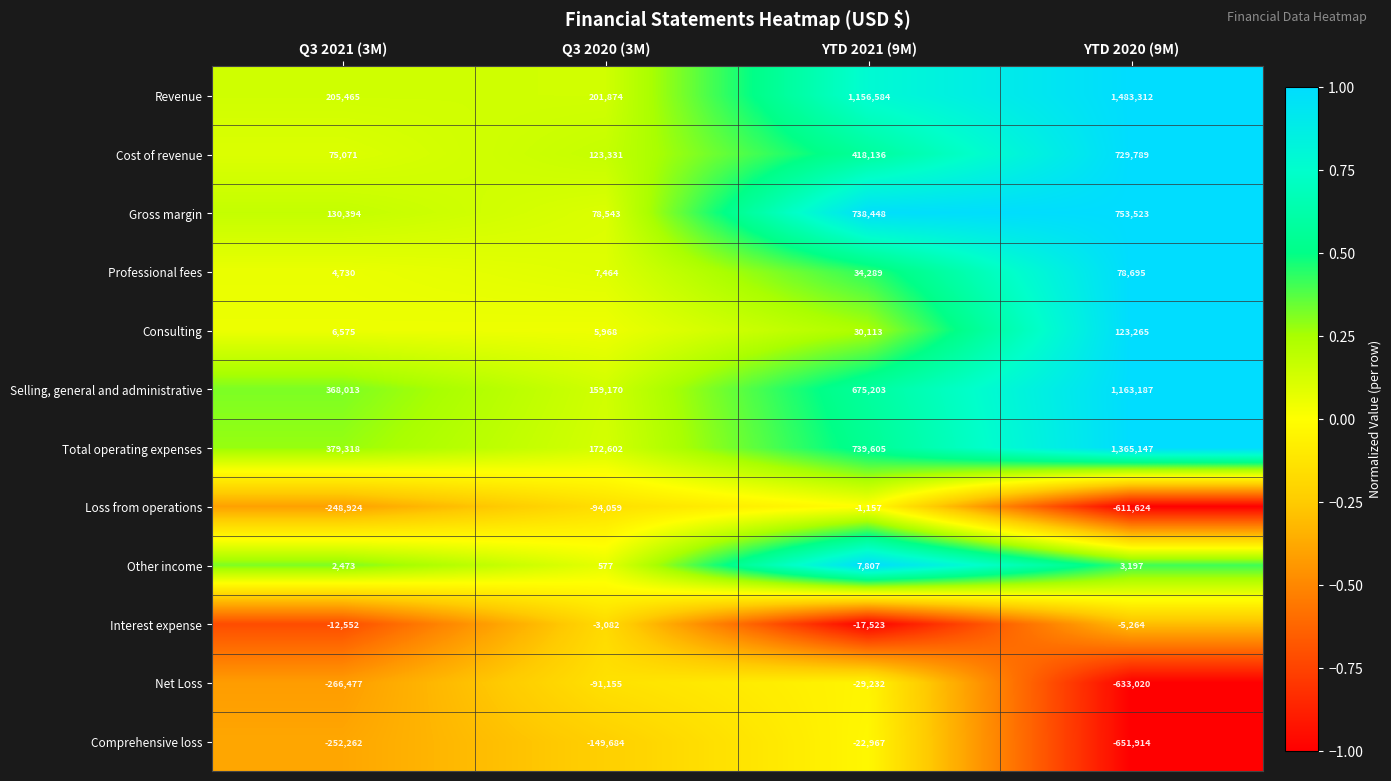

Is it true that Total operating expenses equals 2013894 at YTD 2020 (9M)?

False